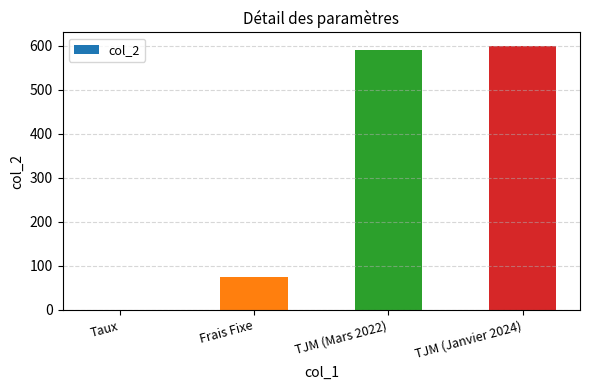

True or false: the data shows 919.7 at TJM (Janvier 2024).

False